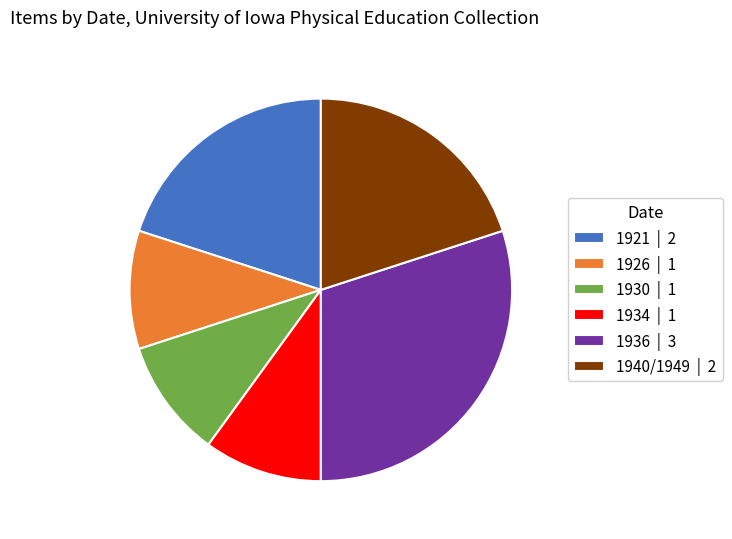

True or false: 1926 accounts for 1% of the total.

False